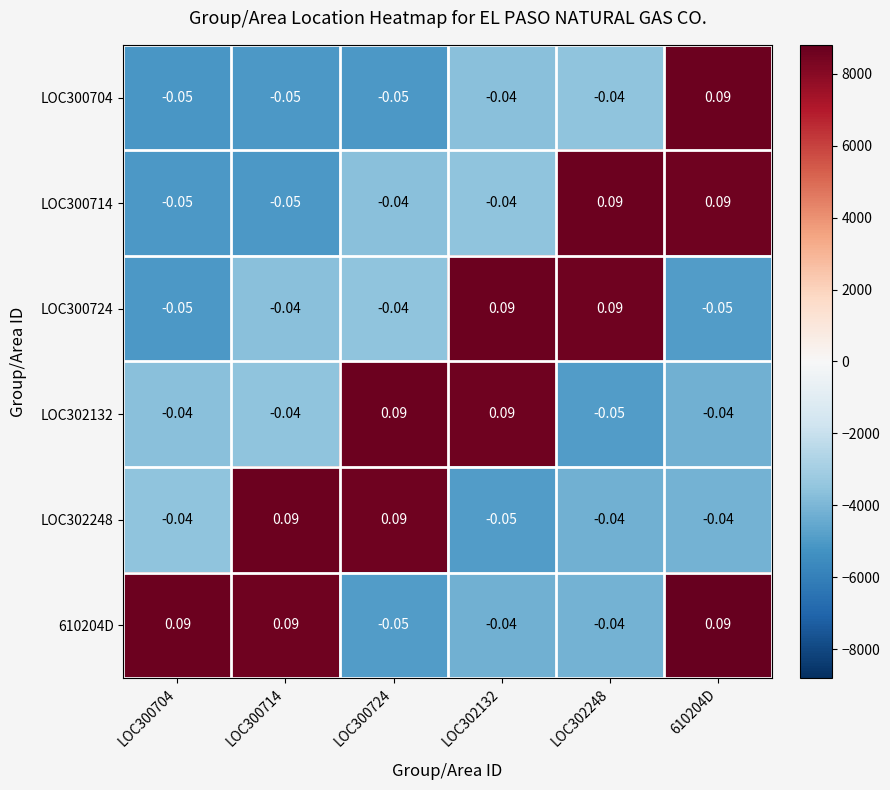

Count the number of data series in this chart.

6